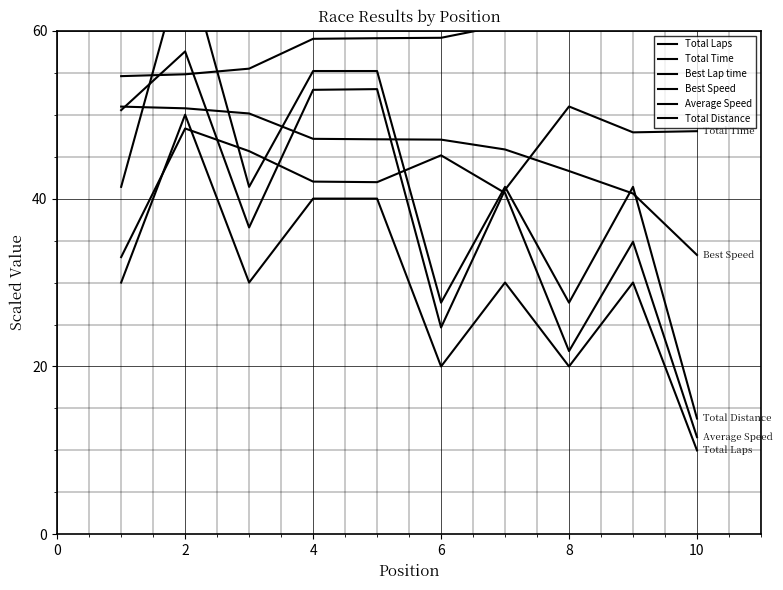

How many lines are shown in the chart?

6